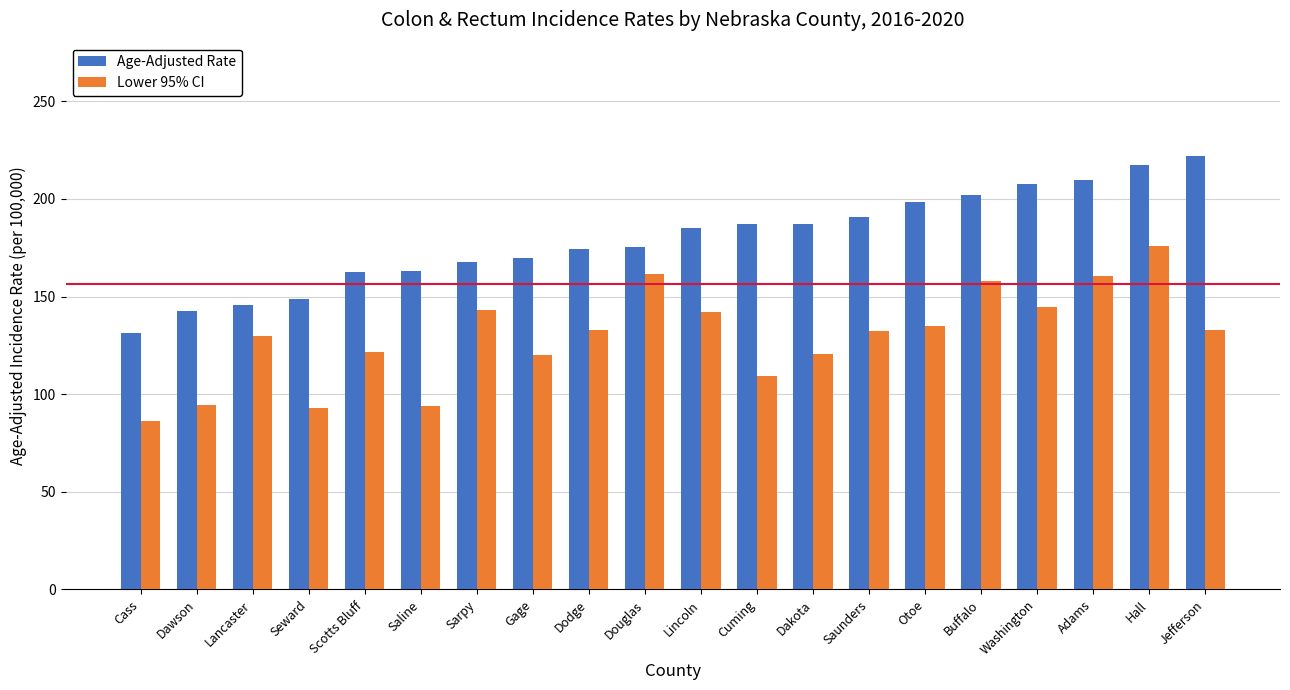

What is the total value across all series at Hall?

393.3